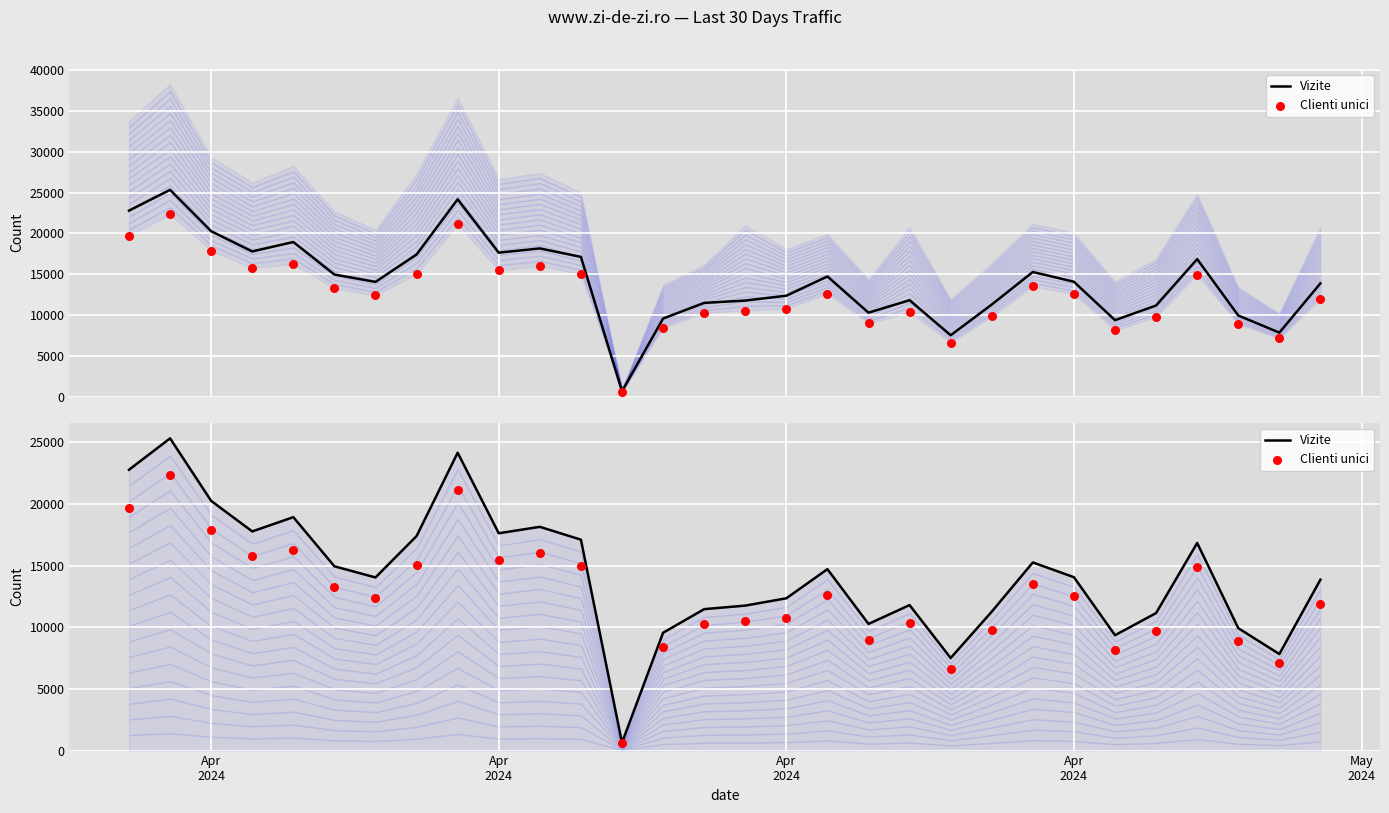

At how many categories does at least one series exceed 21462?

3